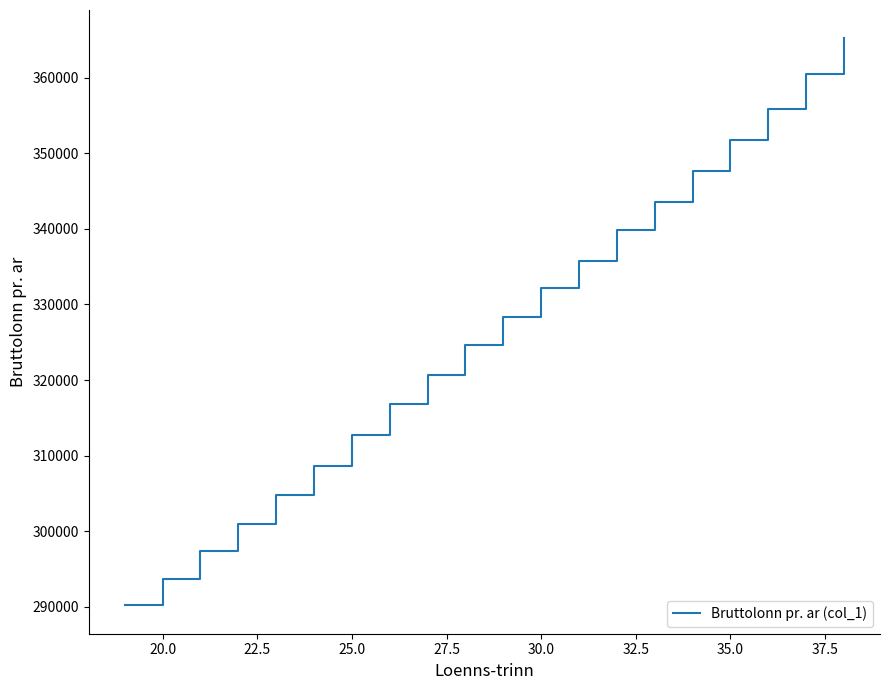

What is the smallest value displayed?

290200